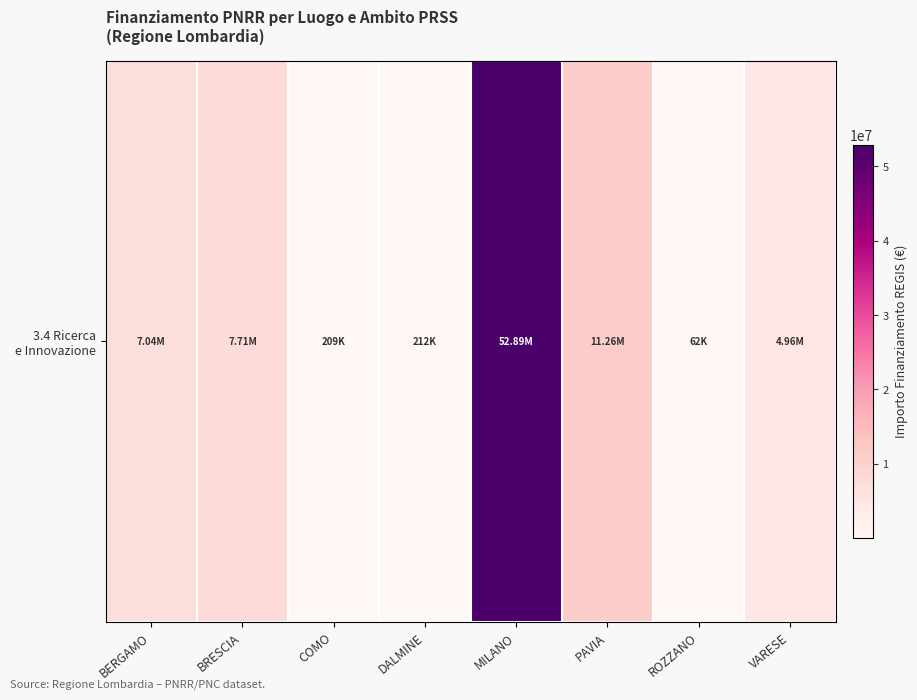

What is the average value?

10543569.5